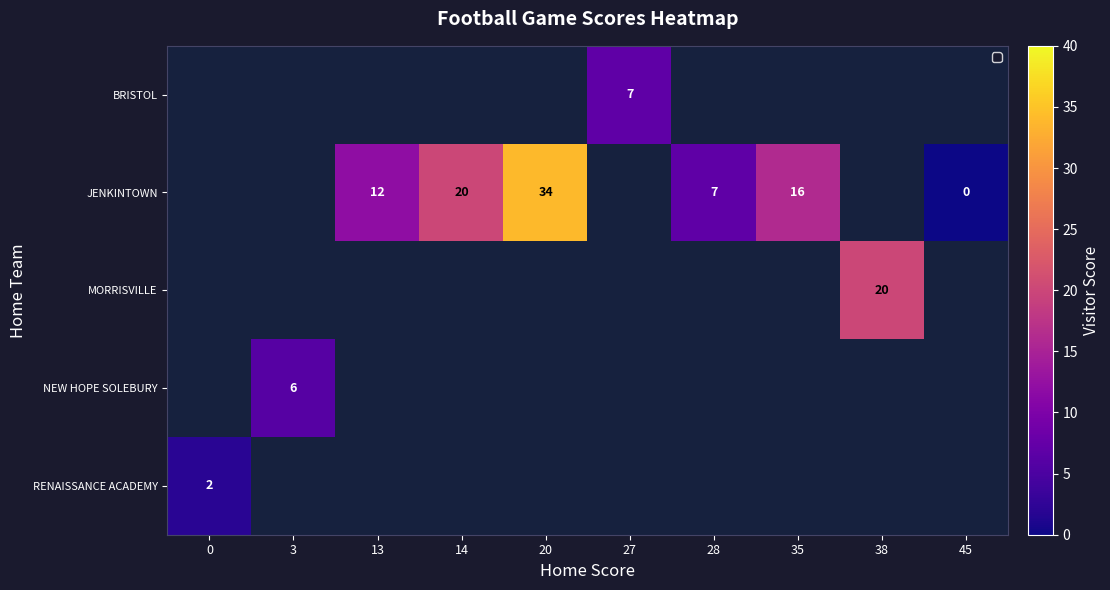

How many series are shown in this chart?

5